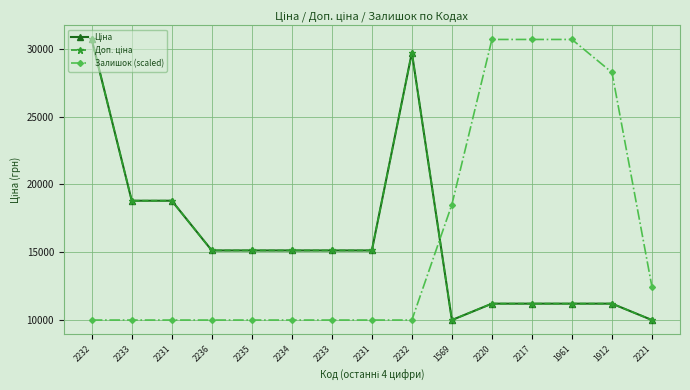

What value does the Залишок (scaled) series have at 2221?

12415.2